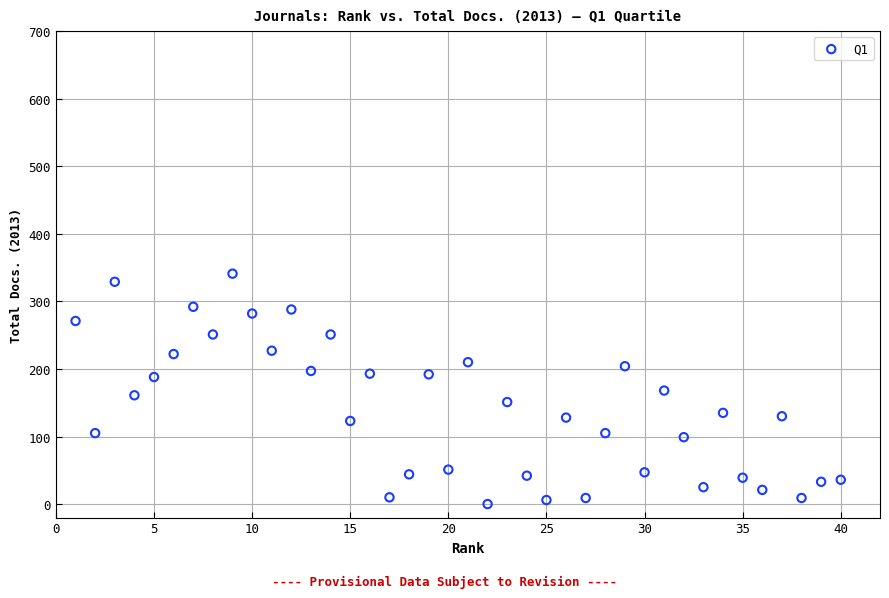

What is the range of X values (max minus min)?

39